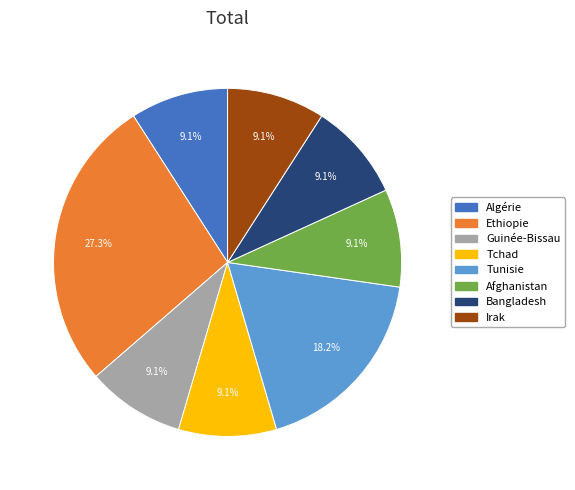

Is there a majority slice in this chart?

No